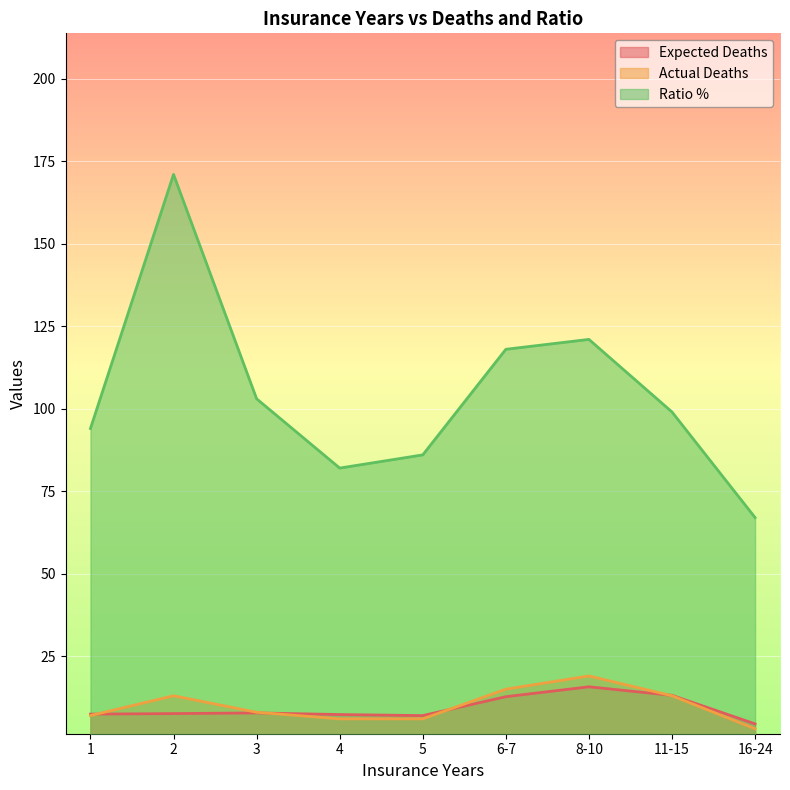

True or false: Expected Deaths has a value of 15.7 at 8-10.

True